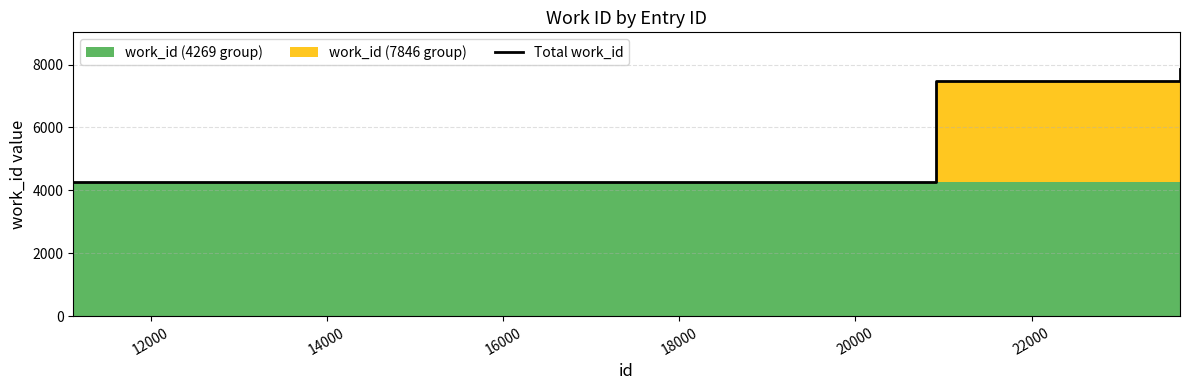

Reading left to right, what are all the values shown in this chart?

4269	4269	4269	4269	4269	7473	7846	7846	7846	7846